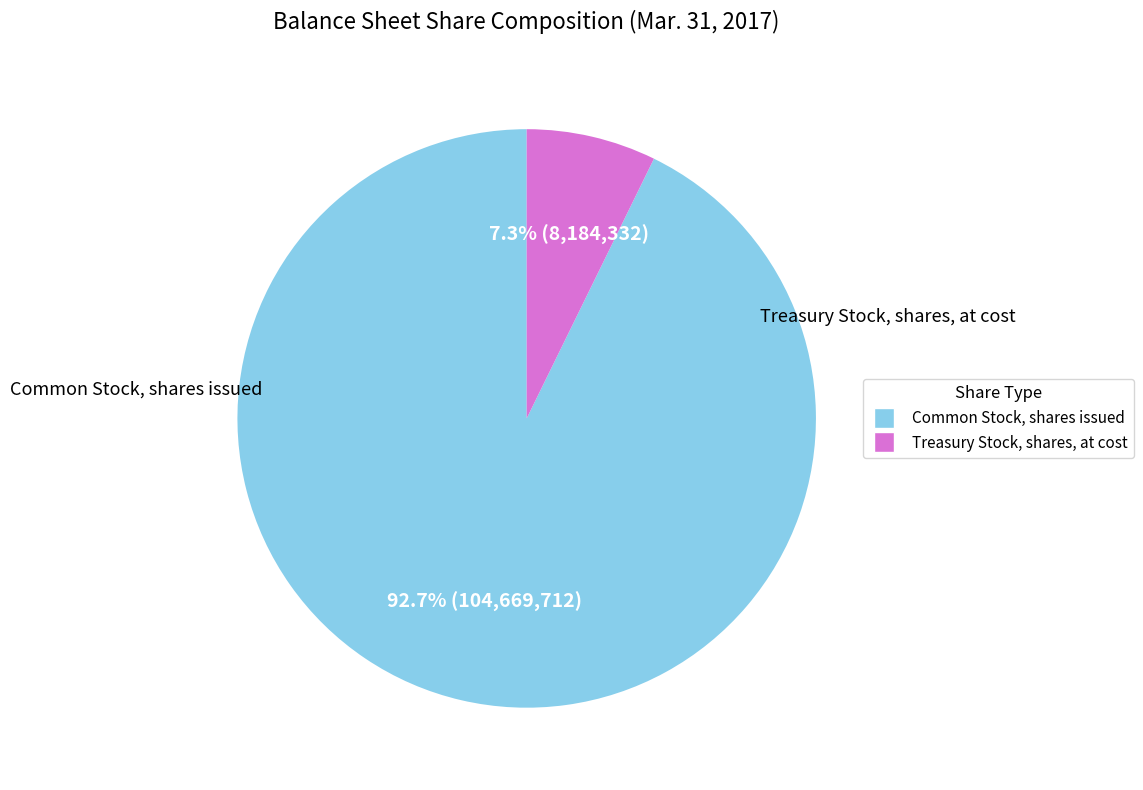

Combined, do Treasury Stock, shares, at cost and Common Stock, shares issued account for over 50%?

Yes